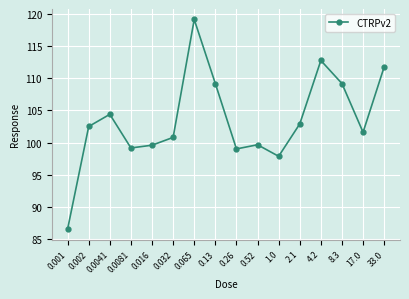

Which has a higher value, 4.2 or 0.0081?

4.2